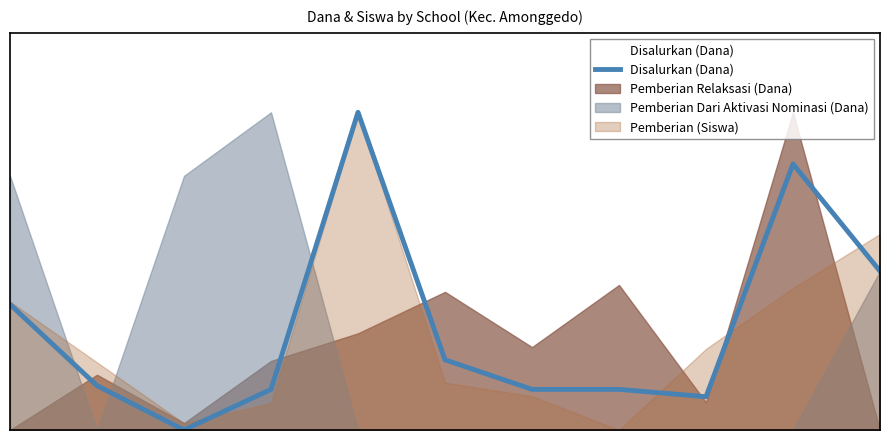

List the labels in order of value, largest first.

4, 9, 10, 0, 5, 1, 3, 6, 7, 8, 2